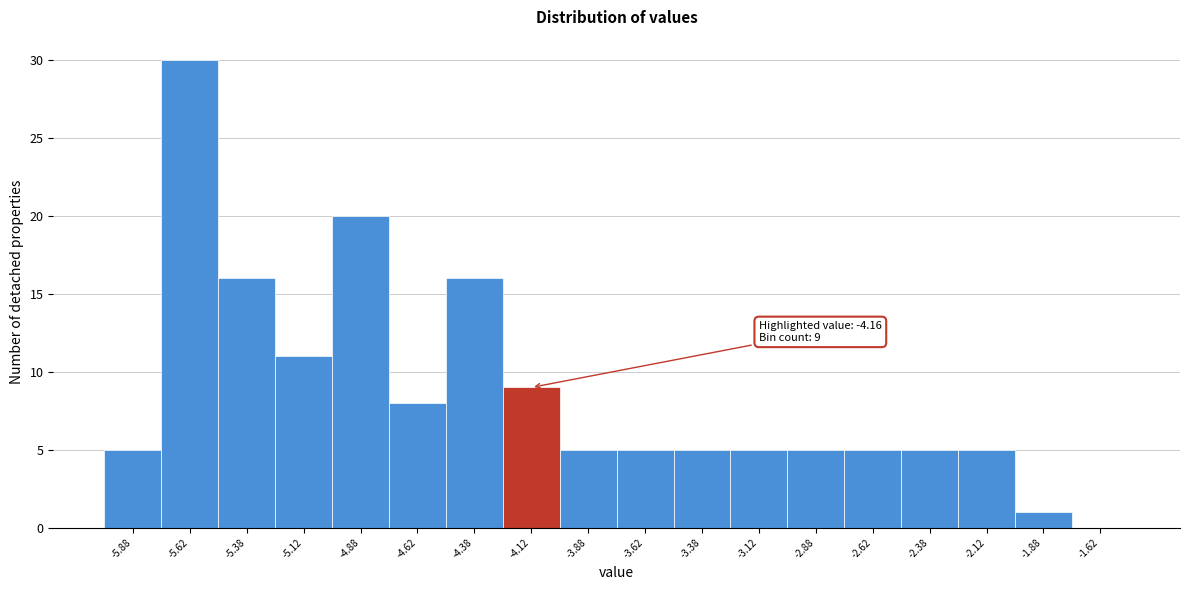

Over which range of the x-axis is the bar tallest?

-5.75 to -5.50